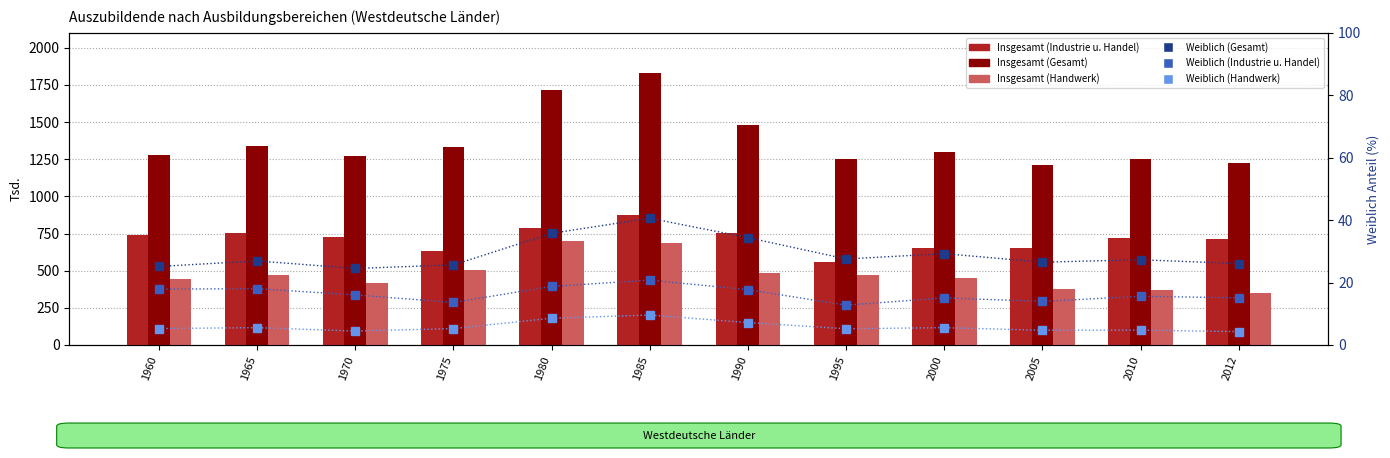

How many series are shown in this chart?

6